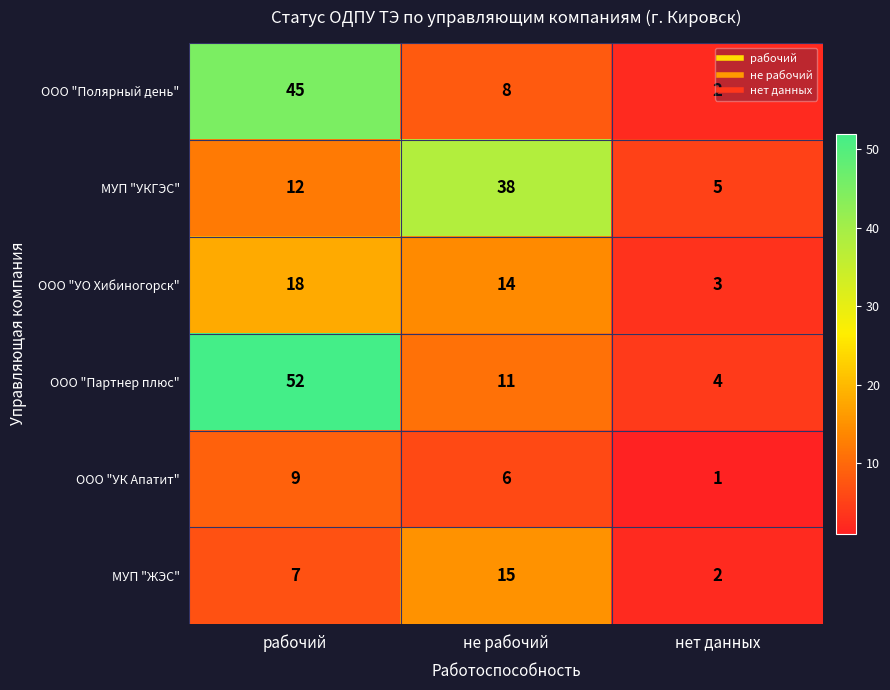

Which series has the largest range (max minus min)?

ООО "Партнер плюс"